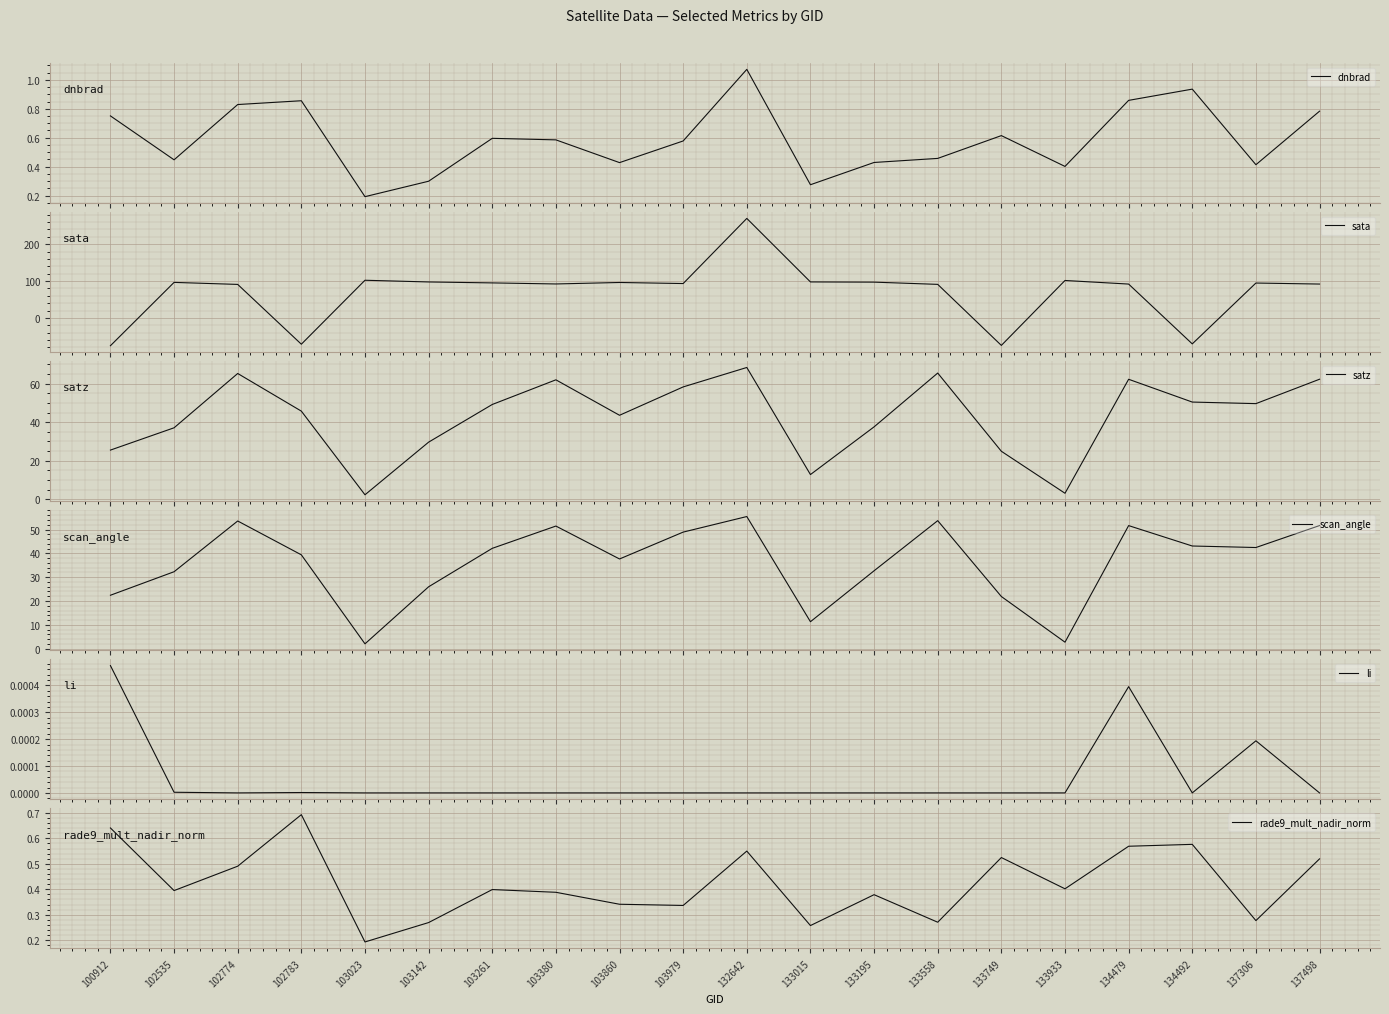

What is the value of the scan_angle point at the 20th from the left?

51.7